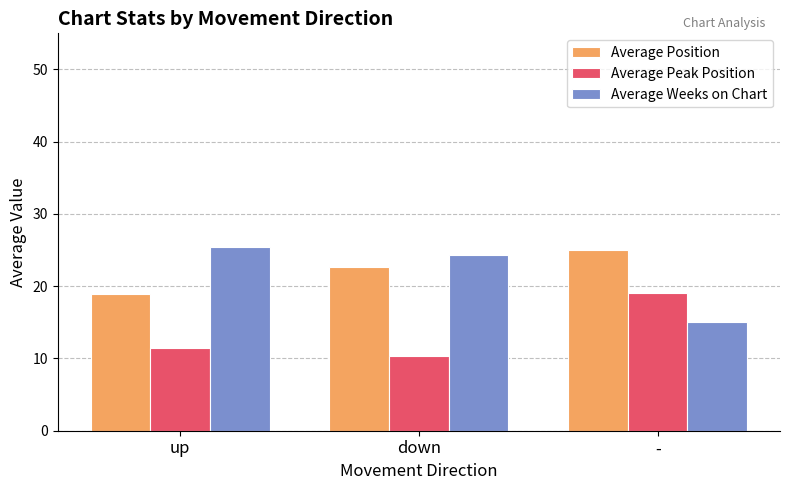

Are the bars grouped side by side (vs. stacked)?

Yes